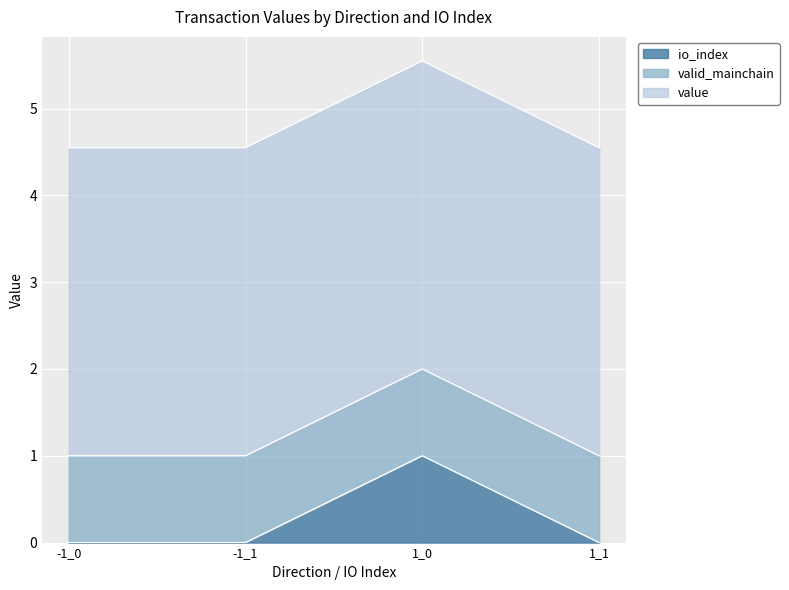

At which category does io_index reach its first local peak?

1_0